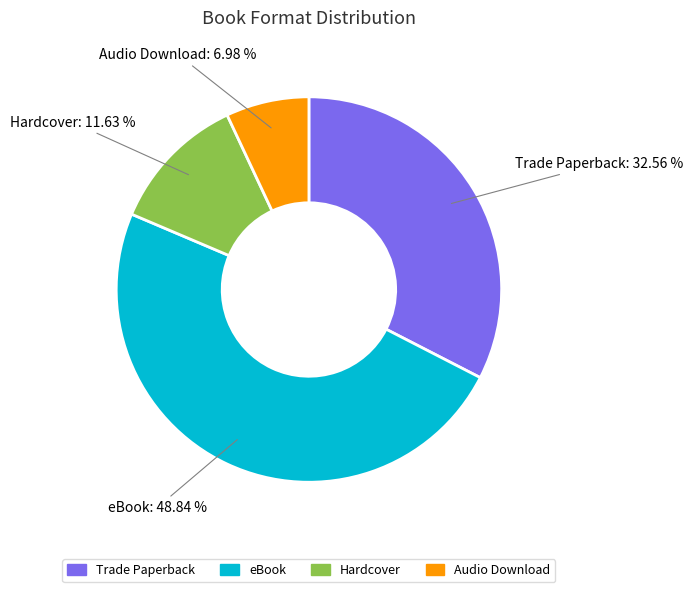

How many slices are in this pie chart?

4